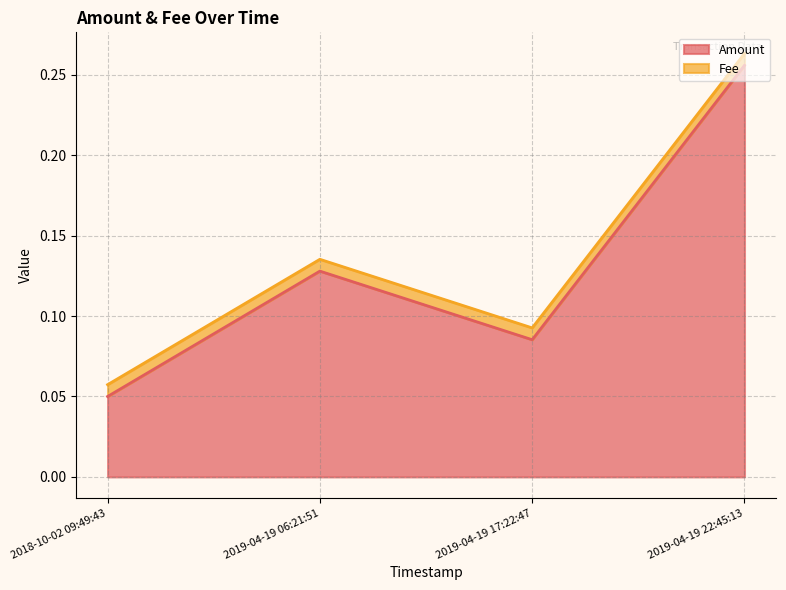

True or false: Amount and Fee cross at least once.

False